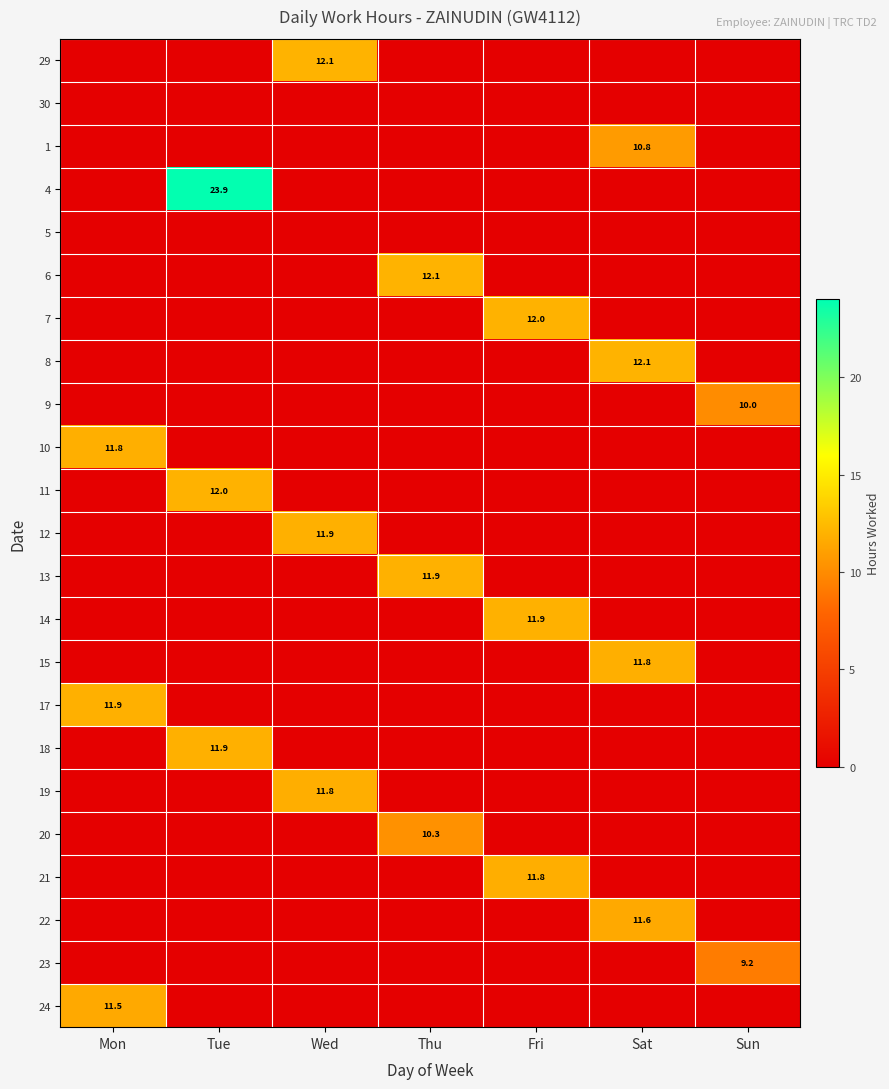

True or false: 29 has a value of 12.1 at Wed.

True